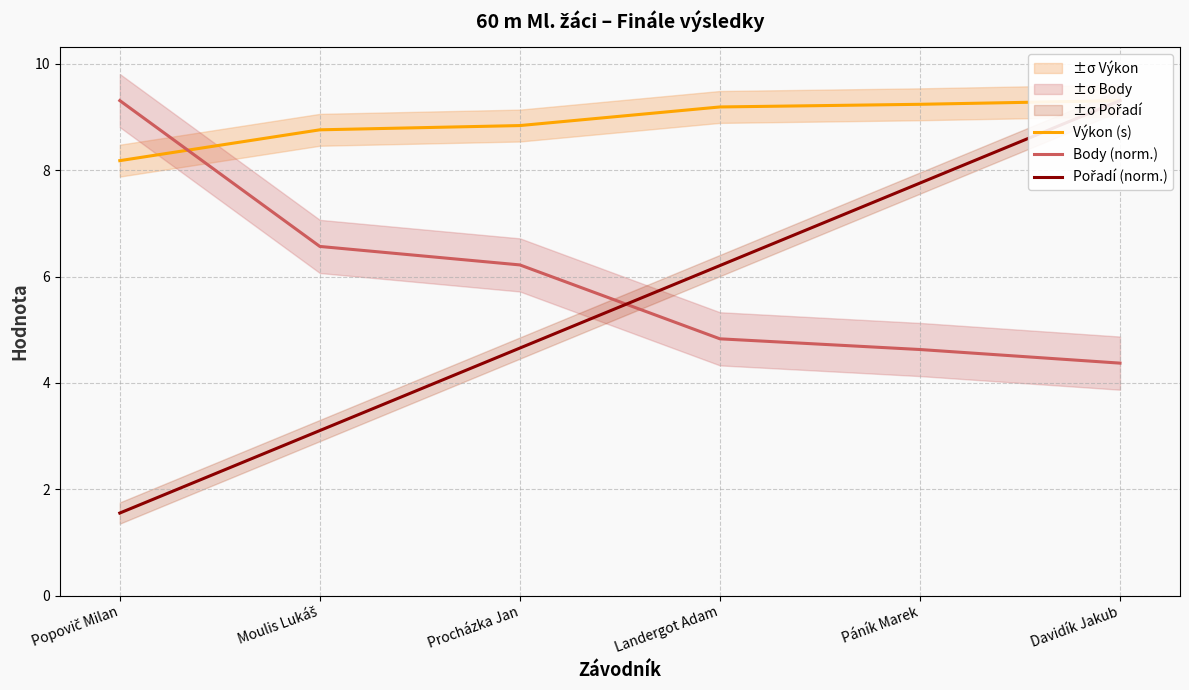

What are all the series names shown in the legend?

Výkon (s), Body (norm.), Pořadí (norm.)